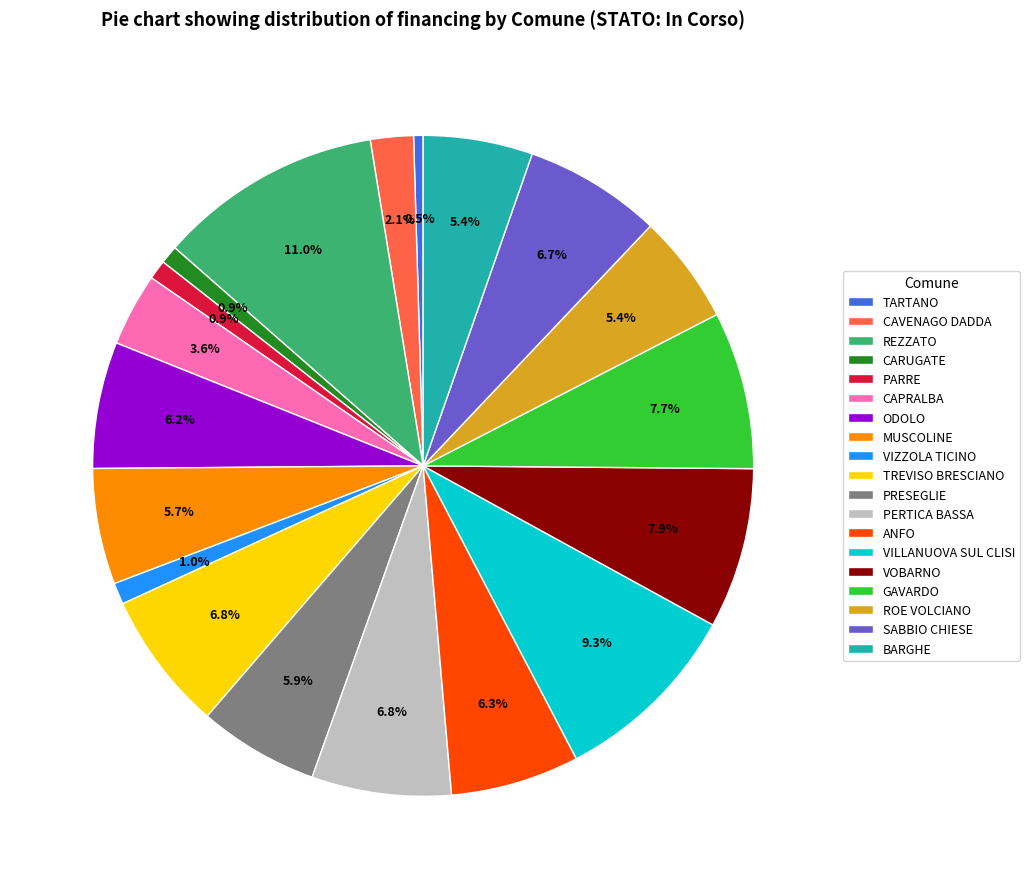

To the nearest percent, what is the average slice percentage?

5%